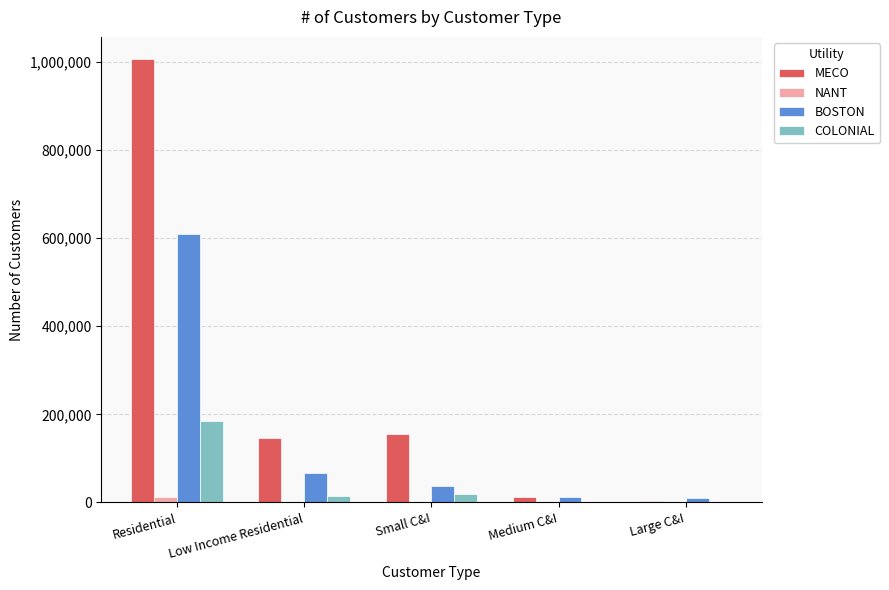

What is the sum of all BOSTON values?

735761